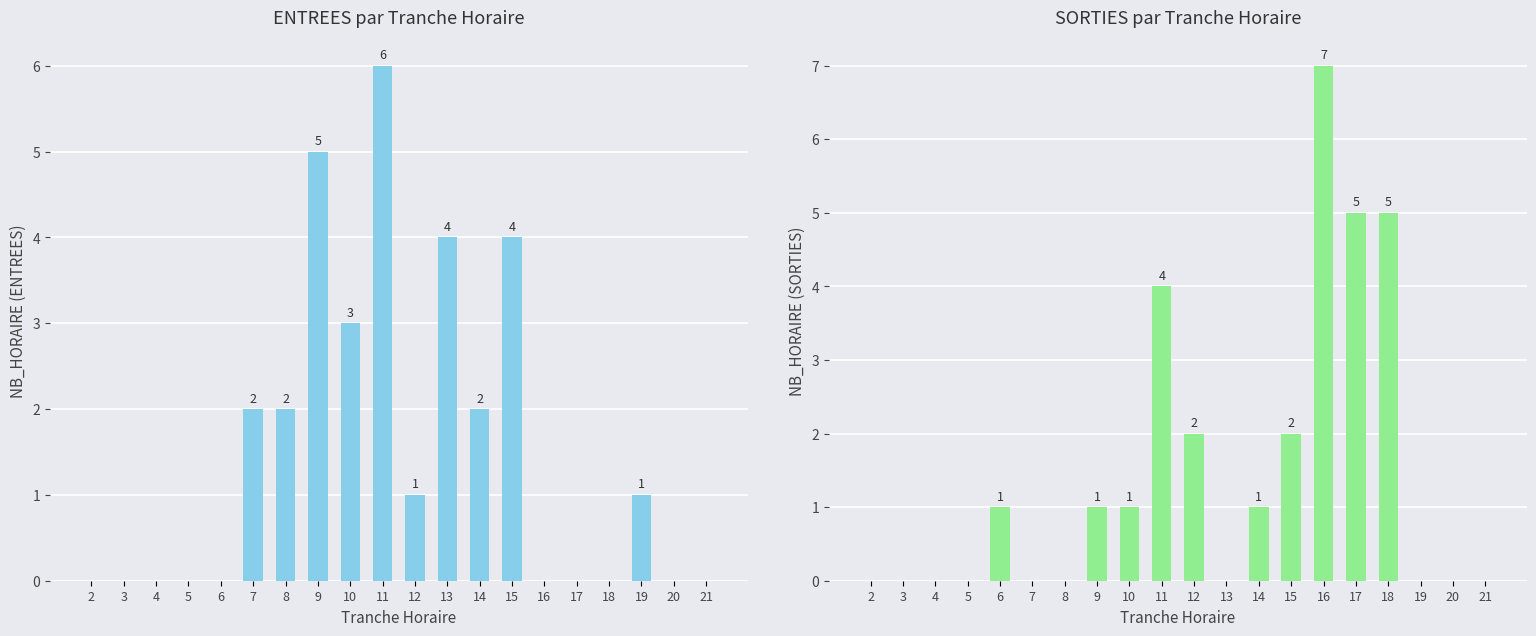

How many groups of bars are there?

20